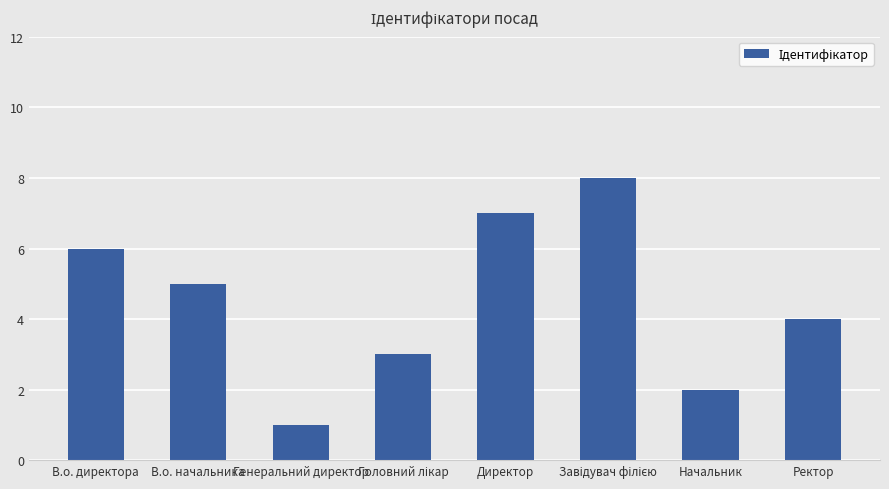

Does the chart contain stacked bars?

No